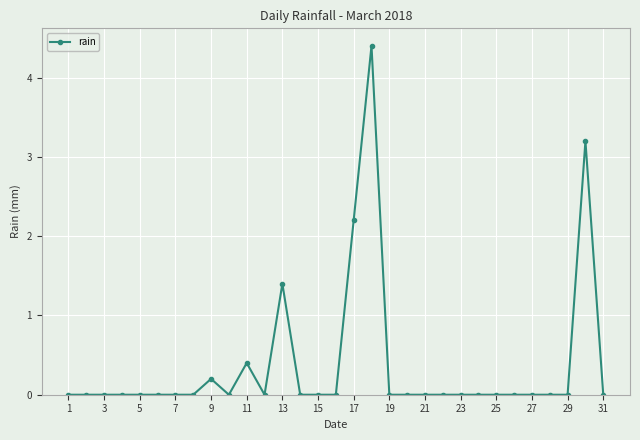

What is the difference between the second highest and minimum values?

3.2